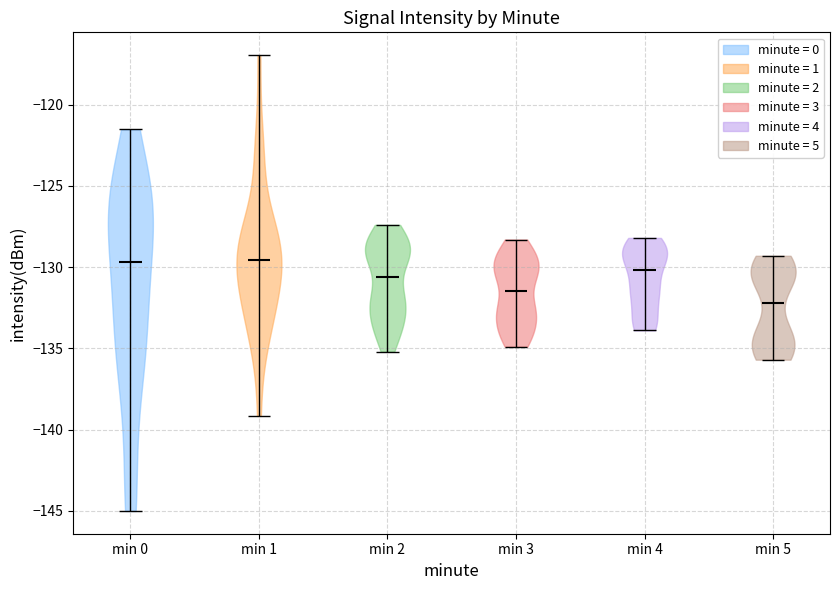

Which violin has the lowest median line?

min 5